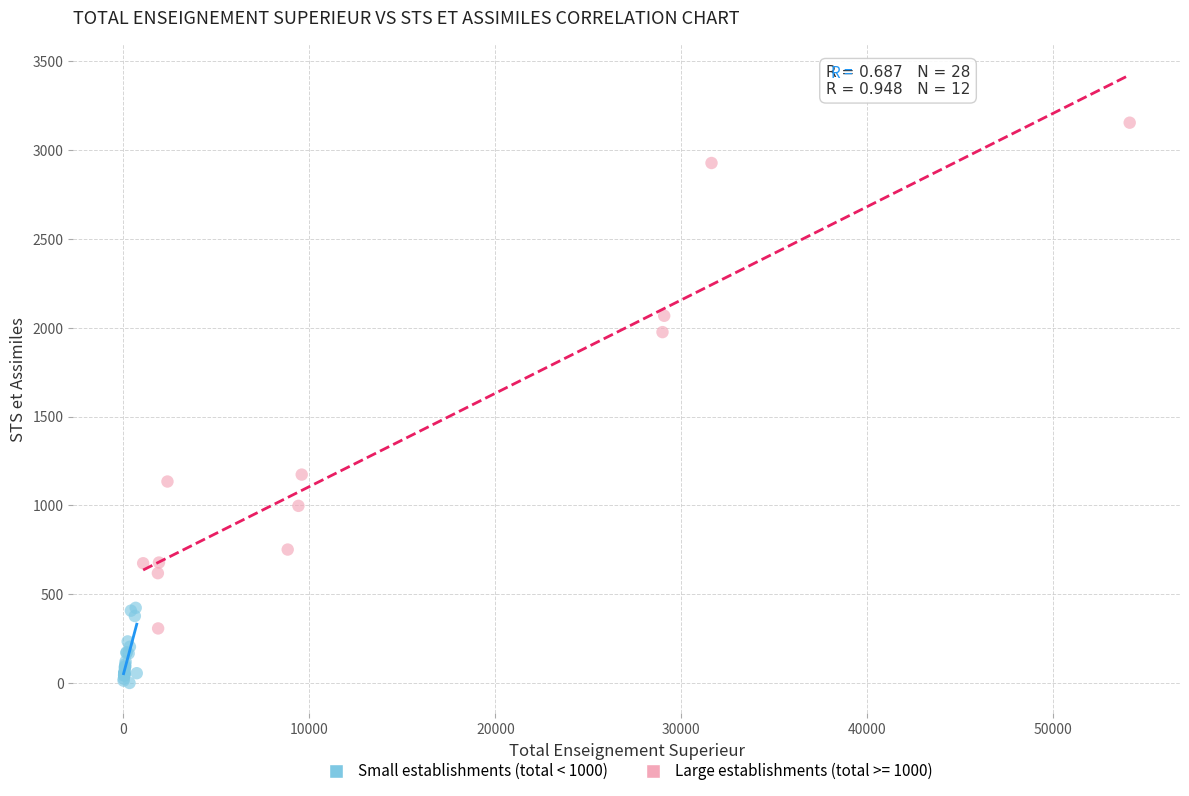

Which series has the widest spread of Y values?

Large establishments (total >= 1000)